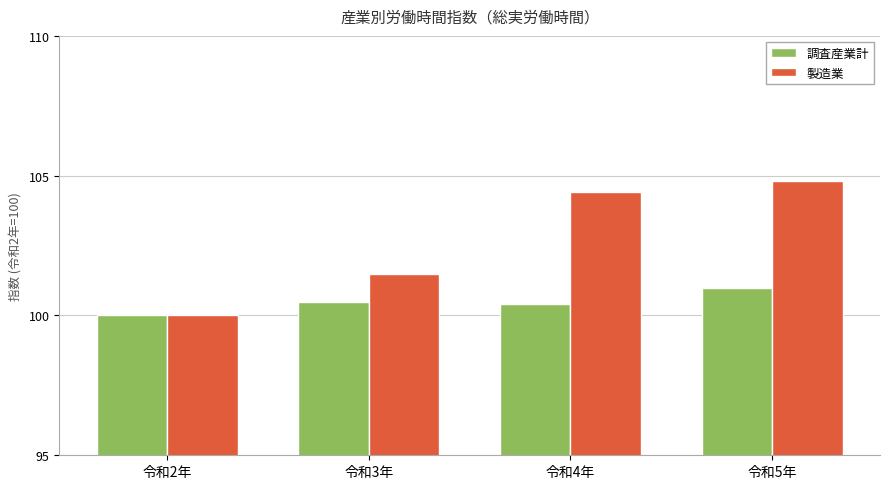

Is the value of 製造業 at 令和3年 greater than the value of 調査産業計 at 令和2年?

Yes